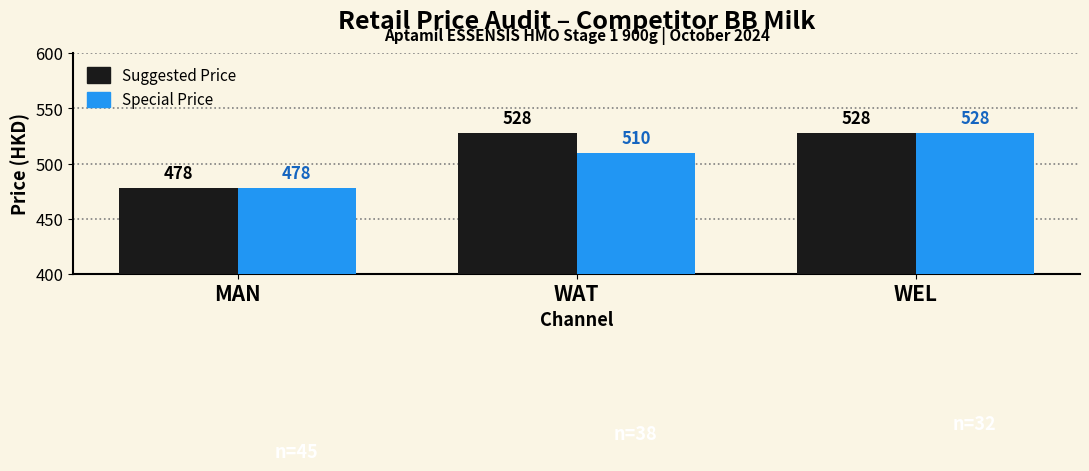

At which category is the sum across all series the highest?

WEL